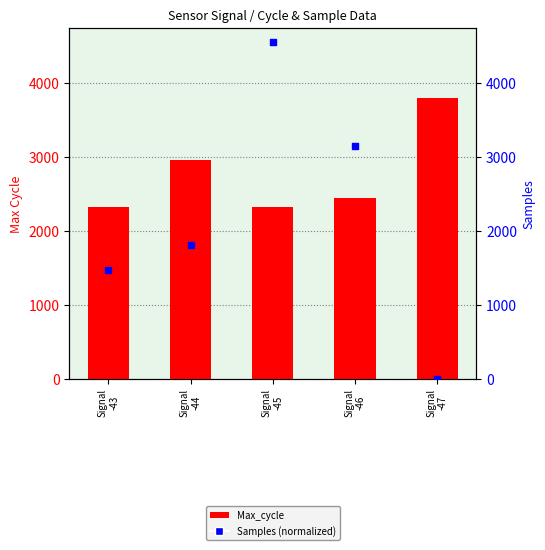

Which series reaches the minimum Y coordinate?

Samples